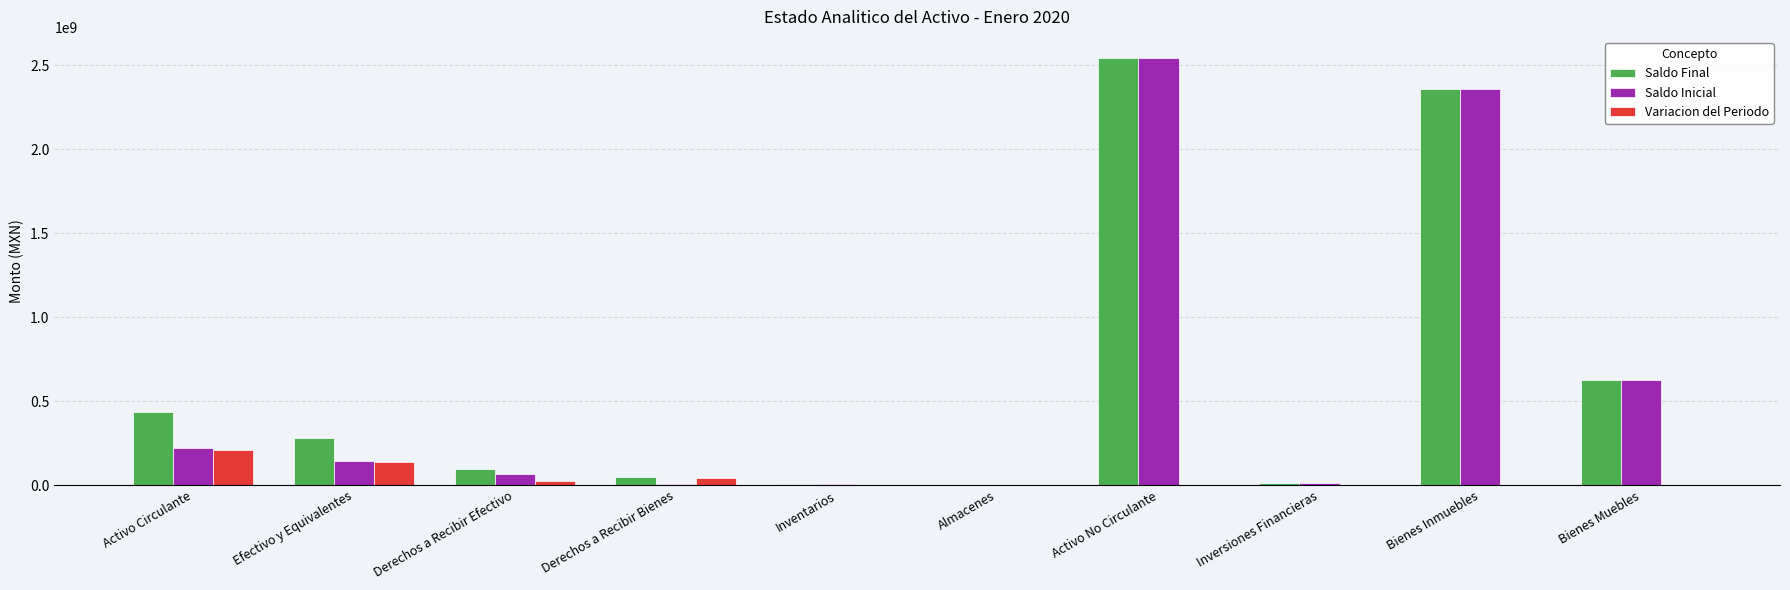

At which category is the sum across all series the highest?

Activo No Circulante